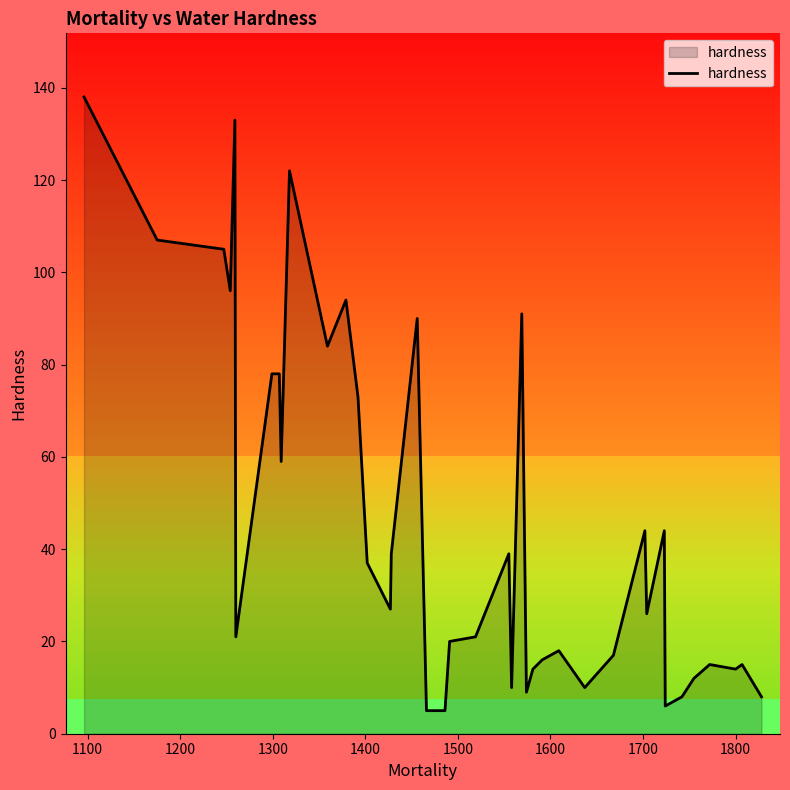

Reading left to right, list all the values displayed in this chart.

138	107	105	96	133	21	78	78	59	122	84	94	73	37	27	39	90	5	5	20	21	39	10	91	9	14	16	18	10	17	44	26	44	6	8	12	15	14	15	8